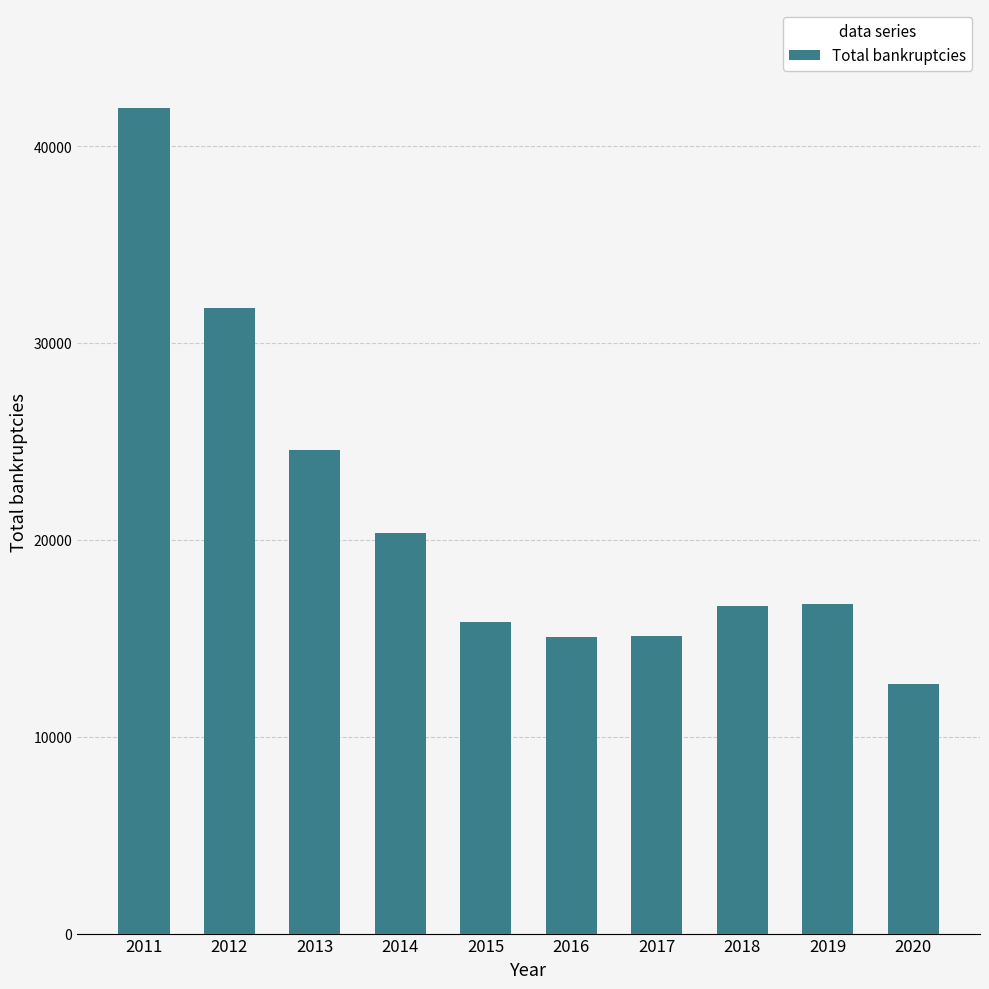

The chart shows a value of 15050 at 2016. True or false?

True